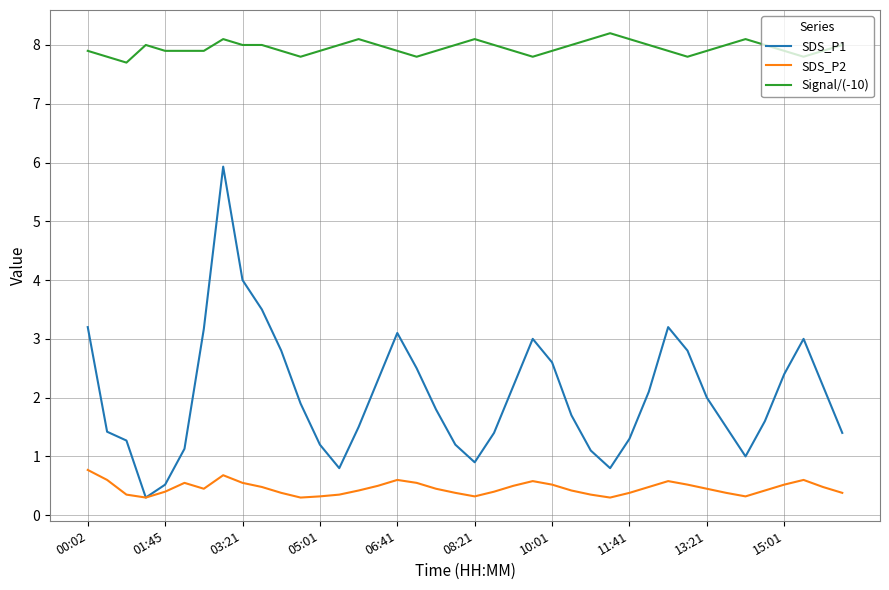

True or false: SDS_P1 and Signal/(-10) intersect in this chart.

False